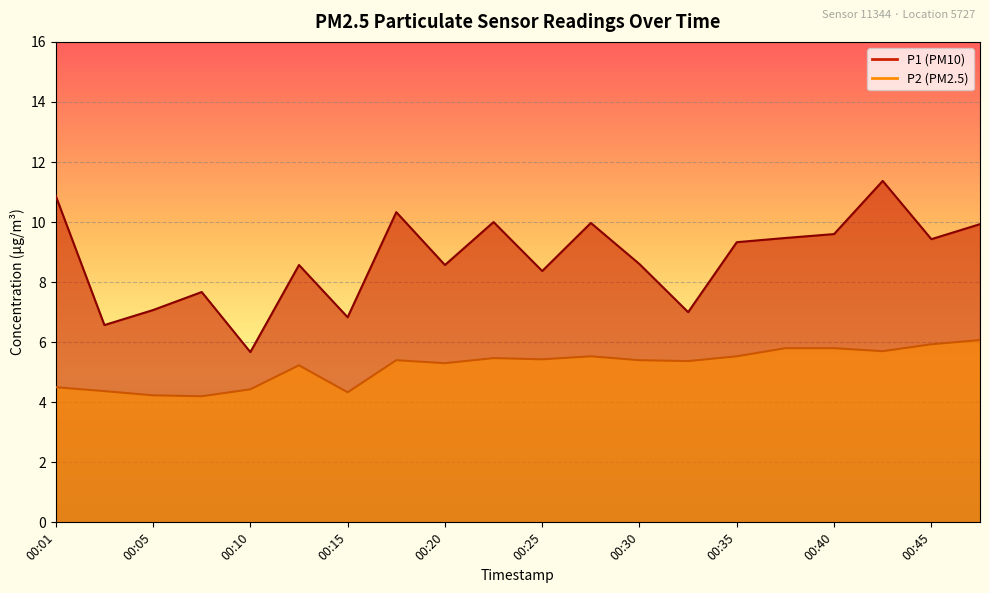

At 00:25, list the series in order from smallest to largest.

P2, P1